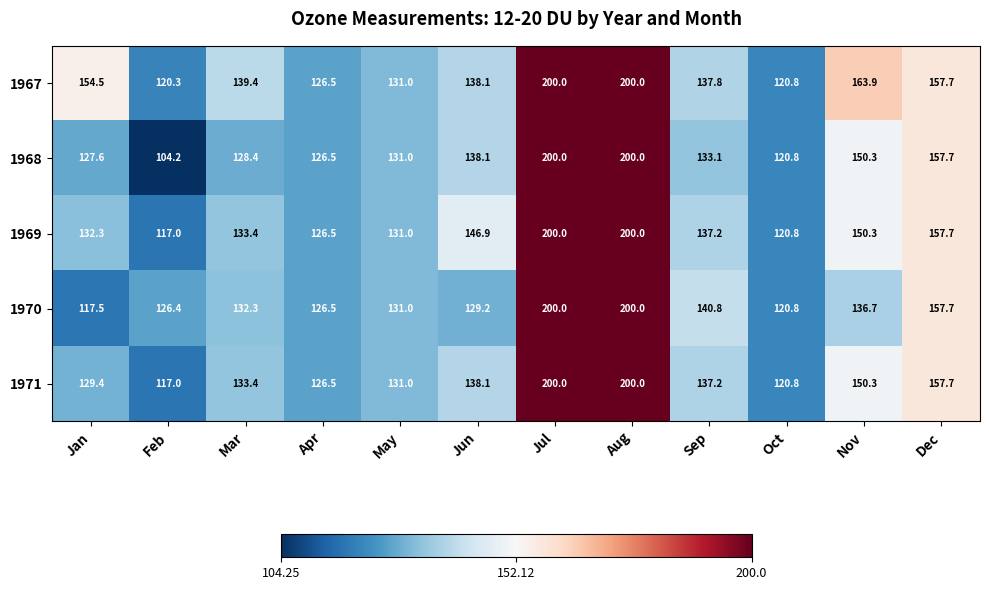

Which label corresponds to the smallest value in the chart?

Feb